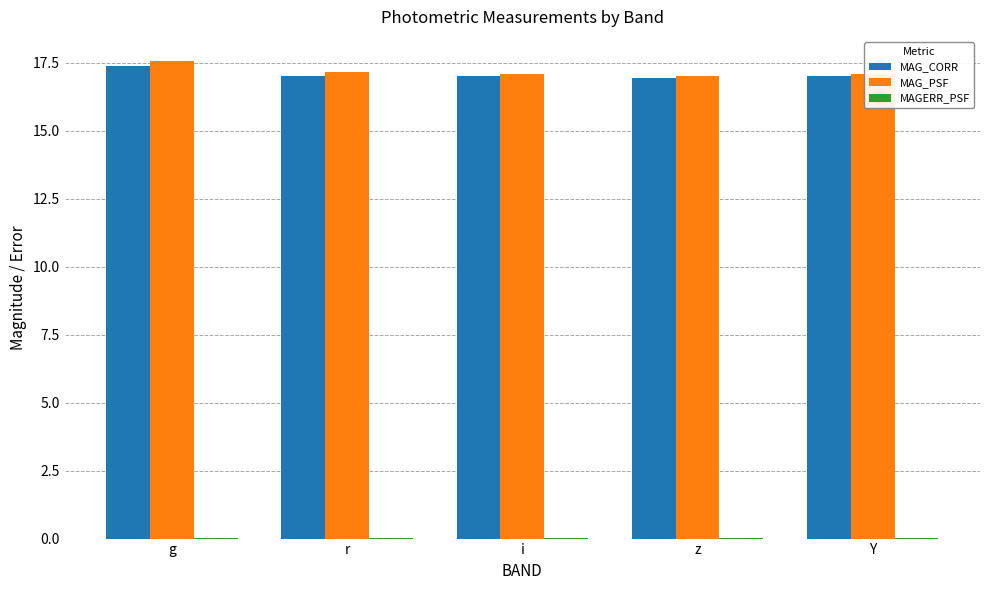

At which label does MAG_PSF reach its peak?

g